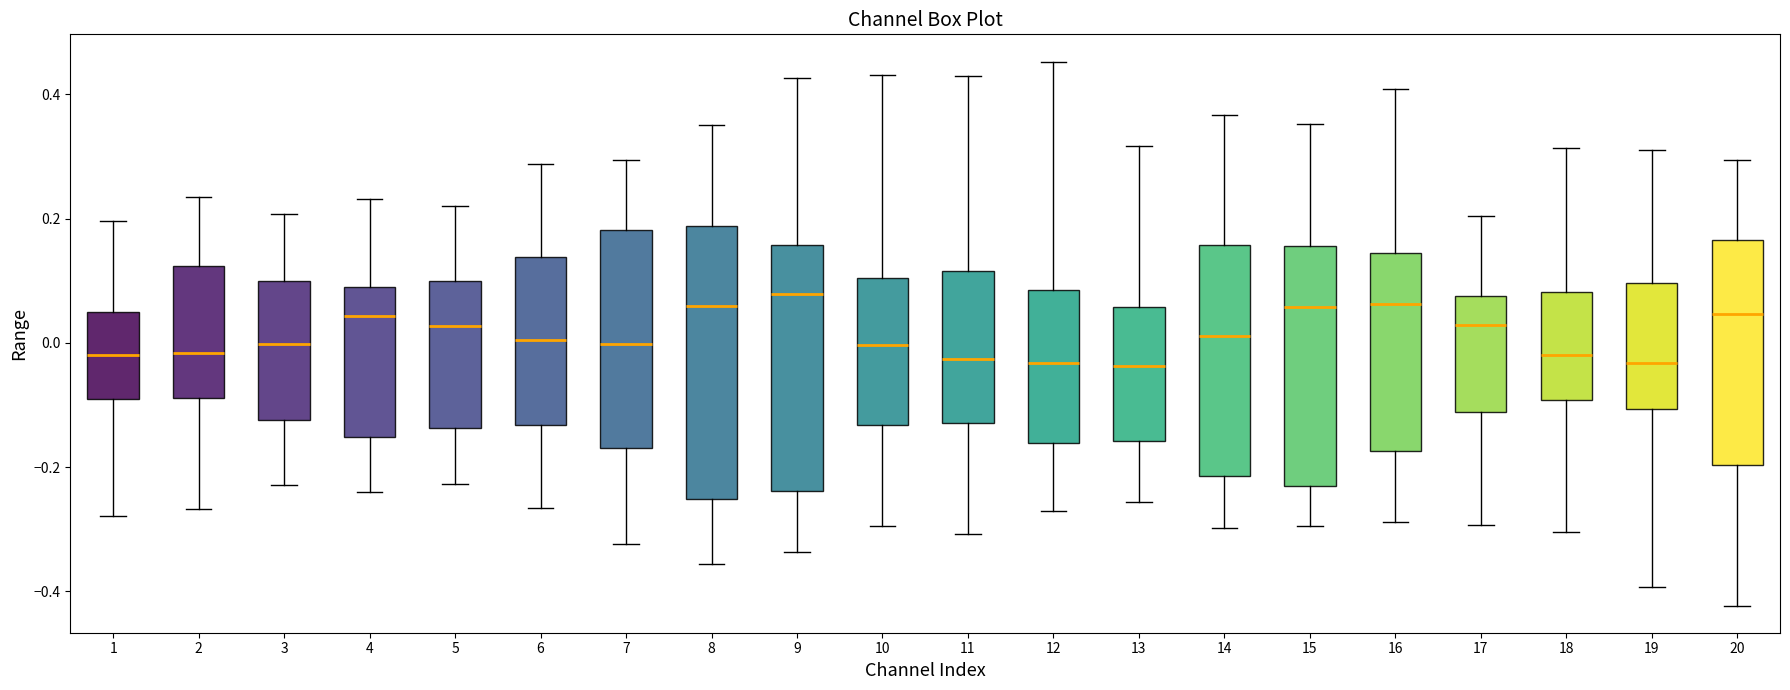

Where does the upper whisker of the box at x = 19 end on the y-axis? The values are not printed on the chart, so give them approximately, as read against the axis.

0.32